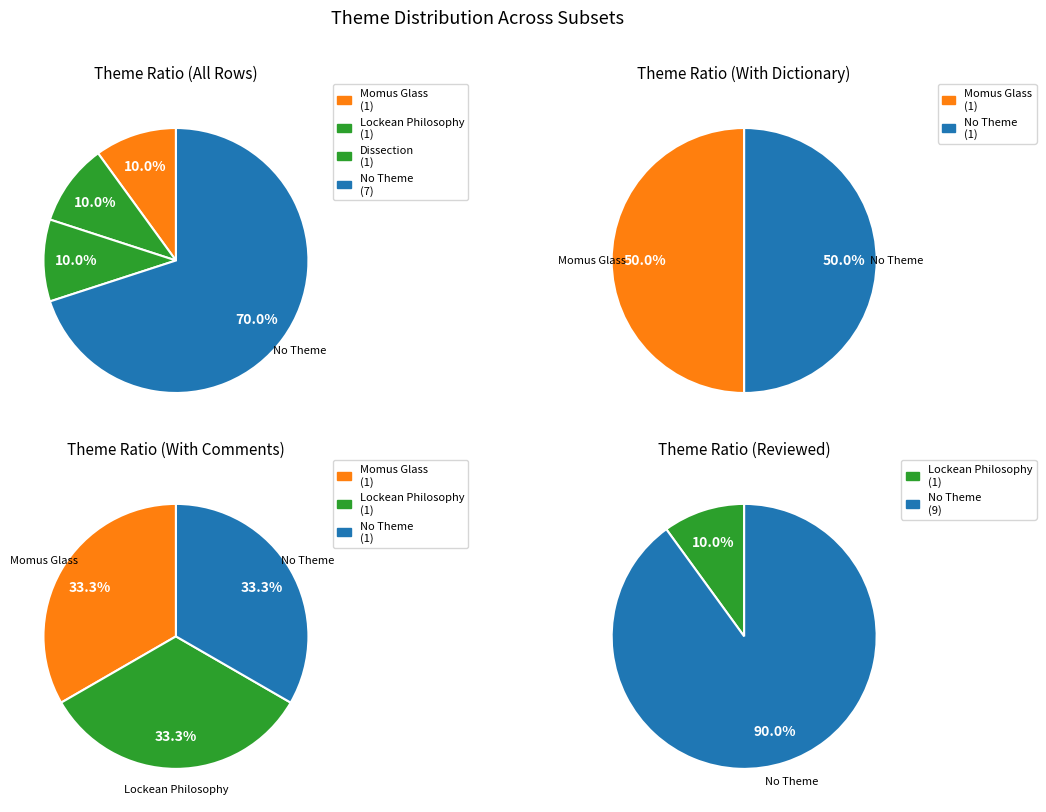

Which category has the smallest portion of the pie?

Momus Glass